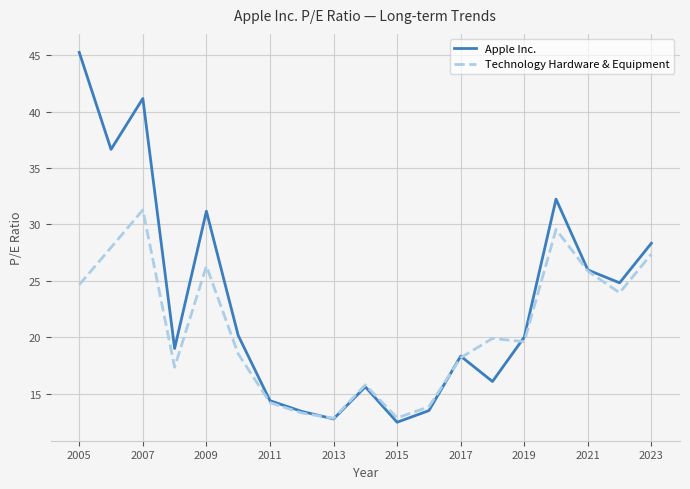

Rank the series by their maximum value, from lowest to highest.

Technology Hardware & Equipment, Apple Inc.